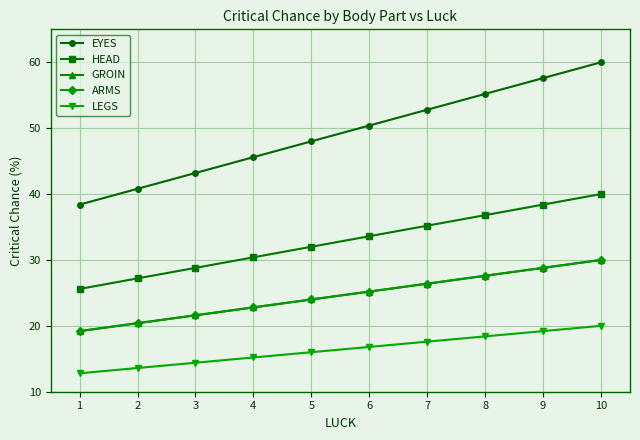

What is the minimum value for EYES?

38.4